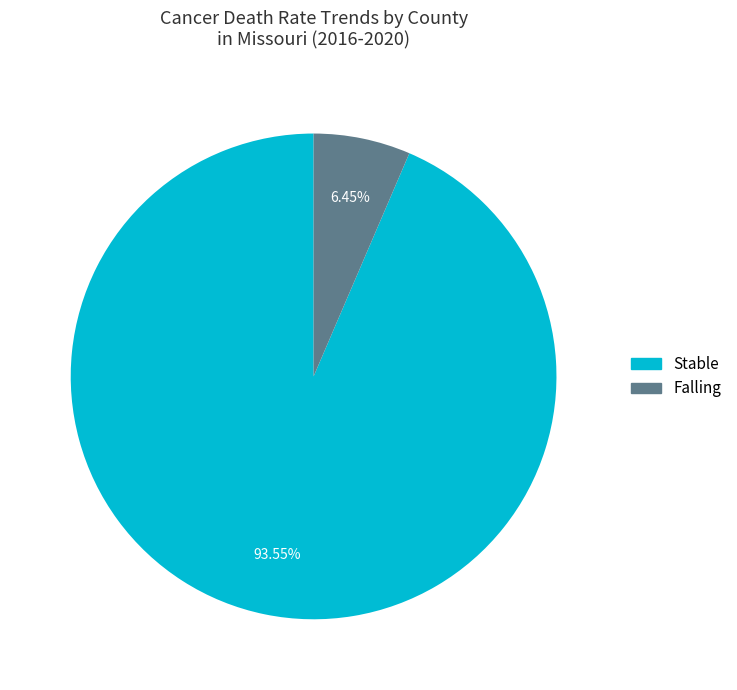

Rank the categories by value from highest to lowest.

Stable, Falling